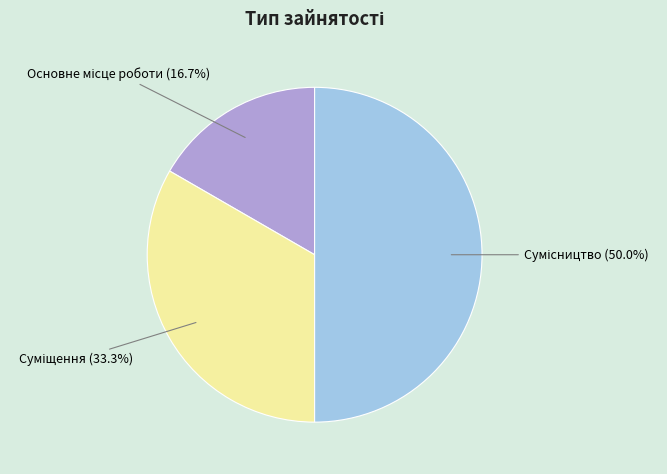

To the nearest percent, what is the average slice percentage?

33%